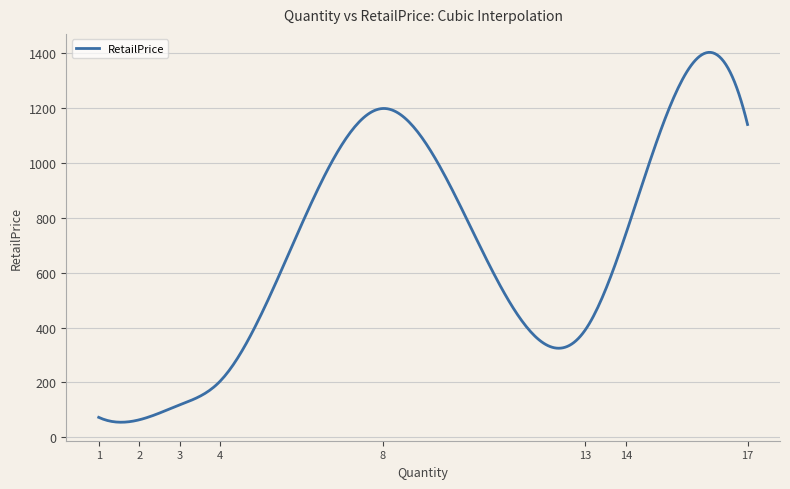

What is the greatest value displayed?

1403.9